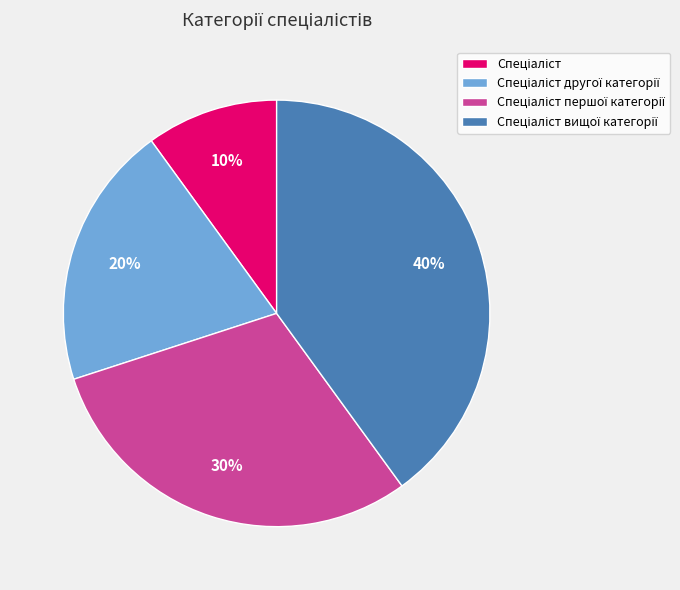

Does any single category account for the majority?

No